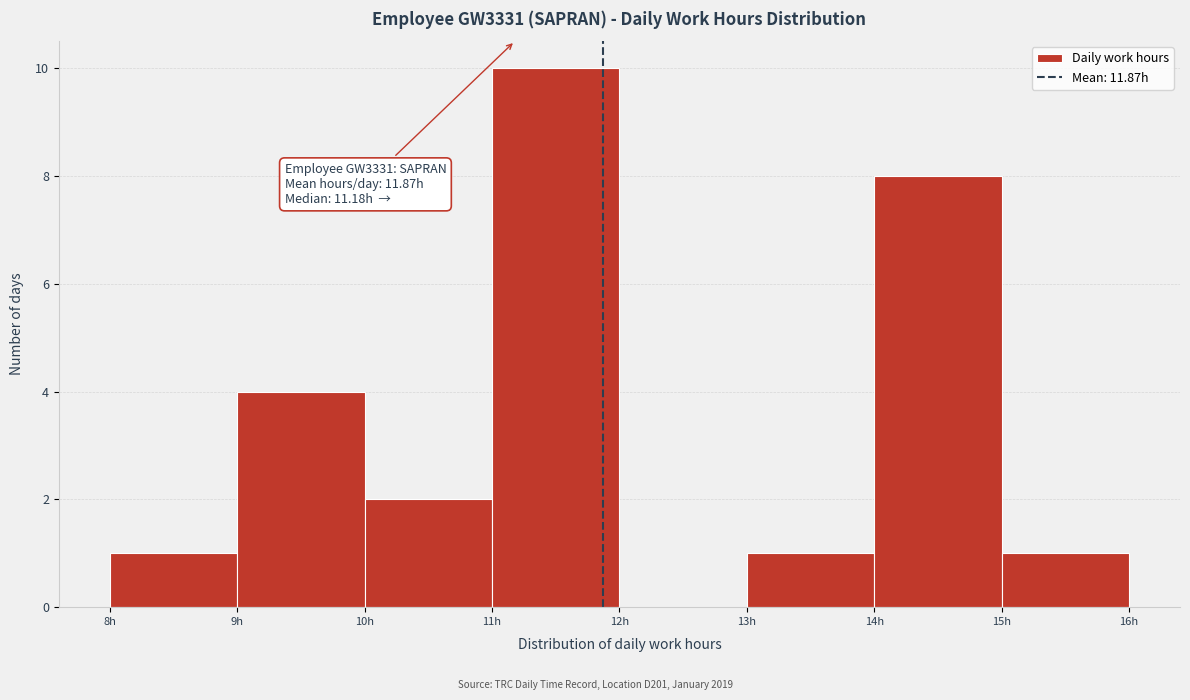

Over which range of the x-axis is the bar tallest?

11 to 12